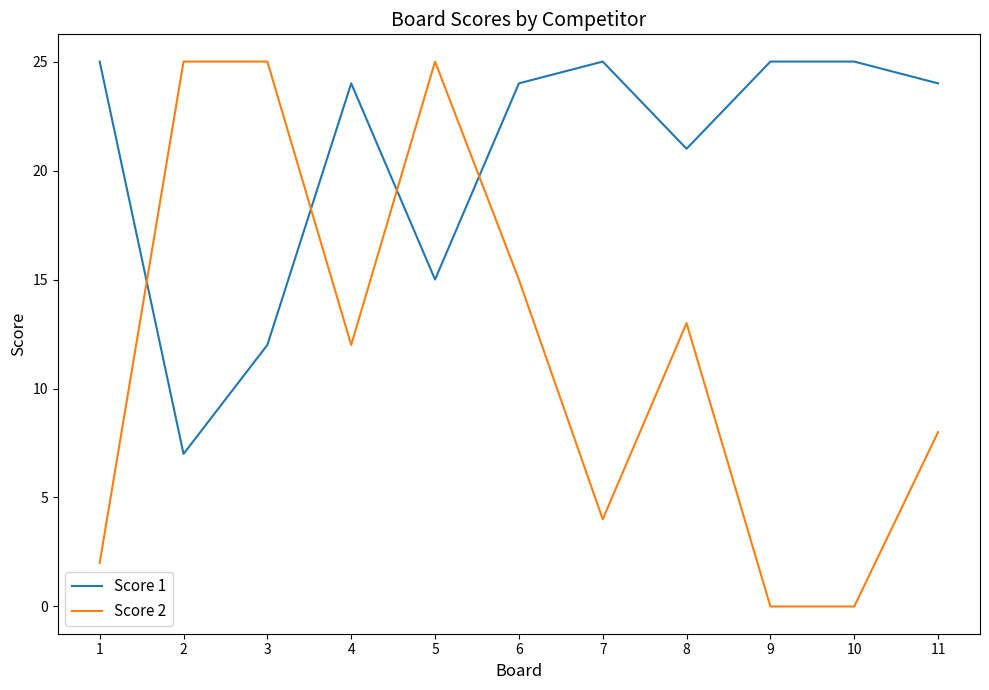

Where is the first local maximum for Score 1?

4